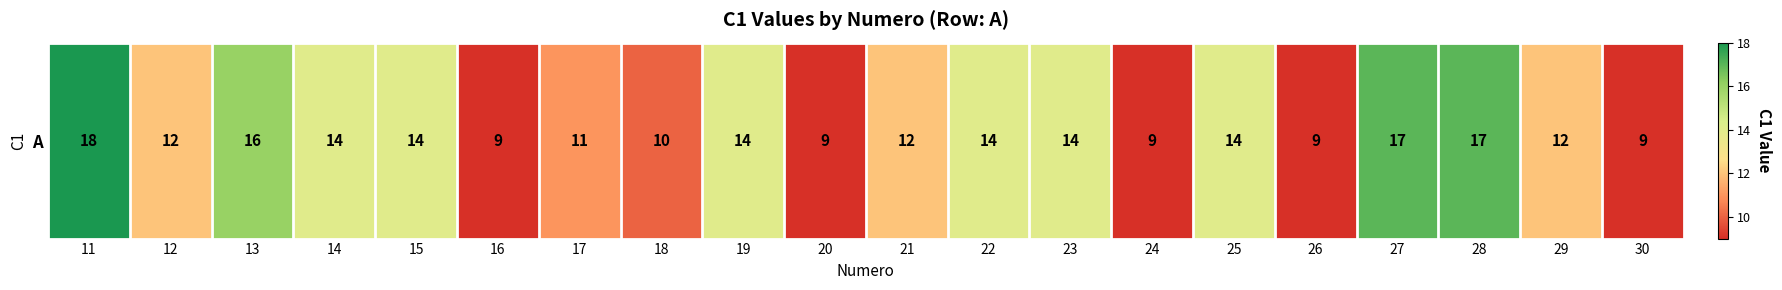

Rank the categories by value from highest to lowest.

11, 27, 28, 13, 14, 15, 19, 22, 23, 25, 12, 21, 29, 17, 18, 16, 20, 24, 26, 30